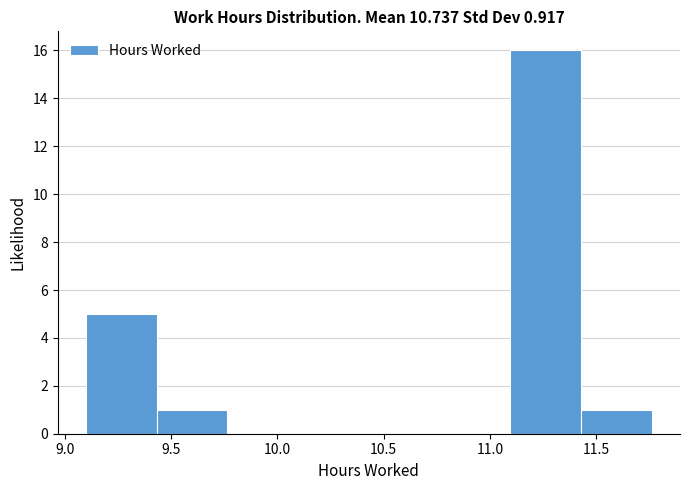

How tall is the bar that spans 11.45 to 11.75 on the x-axis? Neither the bar edges nor the heights are printed on the chart, so give them approximately, as read against the axes.

1